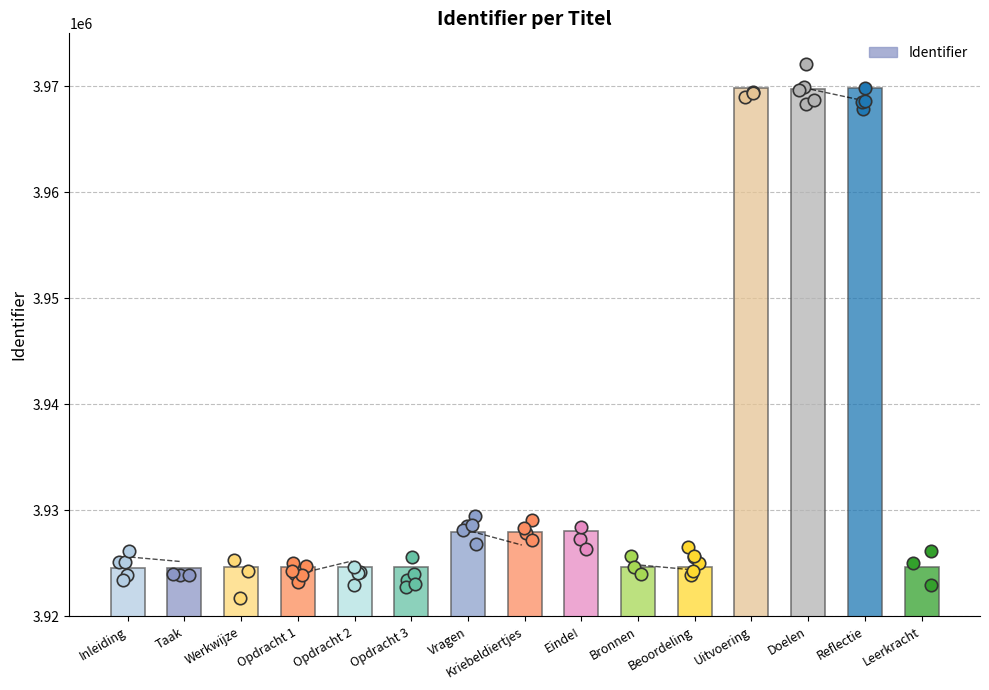

Approximately how many times larger is the value at Kriebeldiertjes compared to Opdracht 2?

1.0